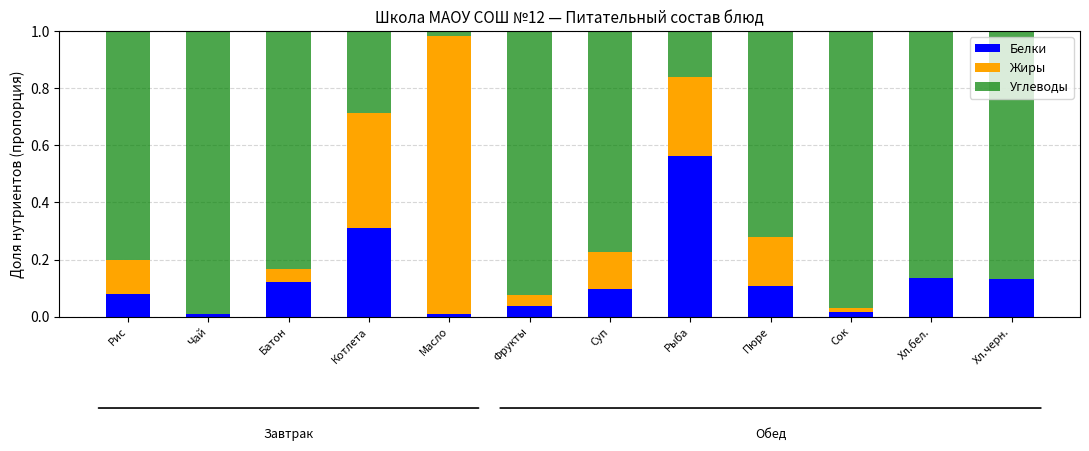

Which category has the highest value in the Белки series?

Рыба